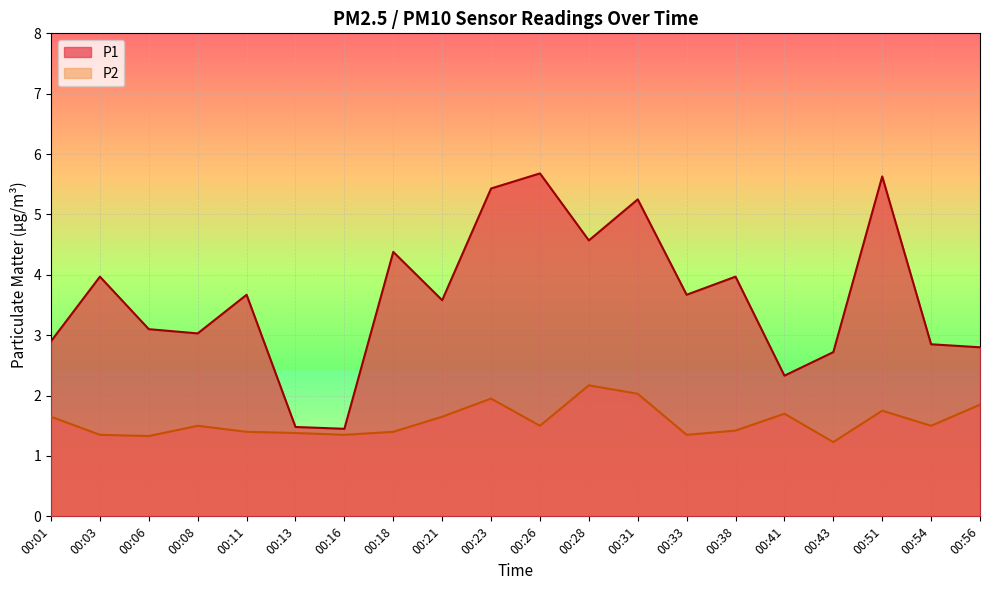

Reading left to right, transcribe all the data shown in this chart.

P1: 00:01=2.9	00:03=4.0	00:06=3.1	00:08=3.0	00:11=3.7	00:13=1.5	00:16=1.4	00:18=4.4	00:21=3.6	00:23=5.4	00:26=5.7	00:28=4.6	00:31=5.2	00:33=3.7	00:38=4.0	00:41=2.3	00:43=2.7	00:51=5.6	00:54=2.9	00:56=2.8
P2: 00:01=1.6	00:03=1.4	00:06=1.3	00:08=1.5	00:11=1.4	00:13=1.4	00:16=1.4	00:18=1.4	00:21=1.6	00:23=1.9	00:26=1.5	00:28=2.2	00:31=2.0	00:33=1.4	00:38=1.4	00:41=1.7	00:43=1.2	00:51=1.8	00:54=1.5	00:56=1.9